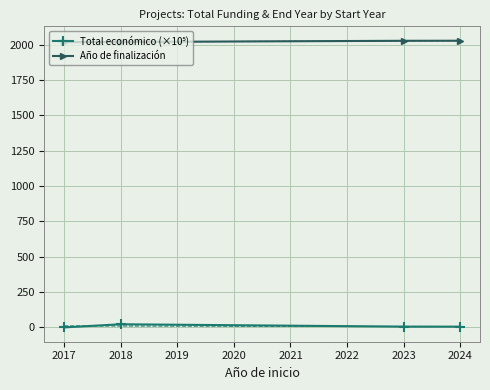

List the series in order of their peak value, highest first.

Año de finalización, Total económico (×10⁵)